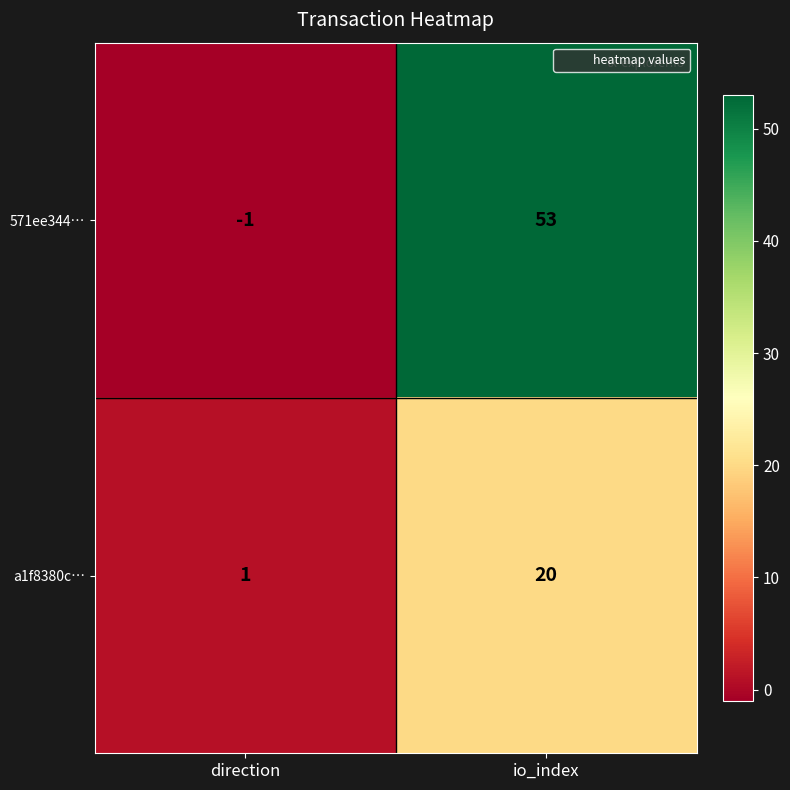

What is the average value of the 571ee344… series?

26